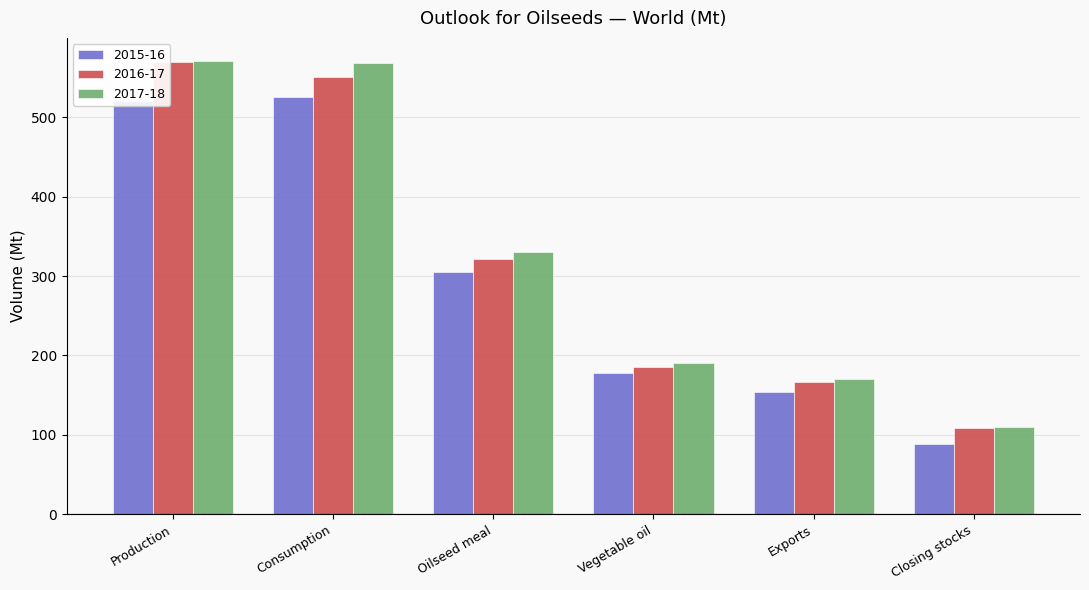

How many data points in 2017-18 are less than 330?

3